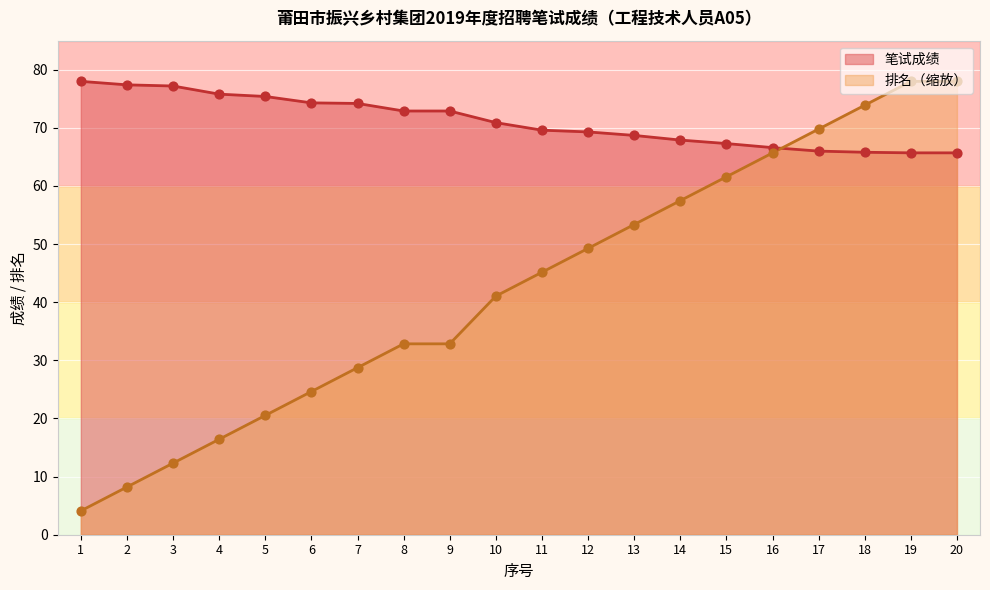

At which category is the sum across all series the highest?

19